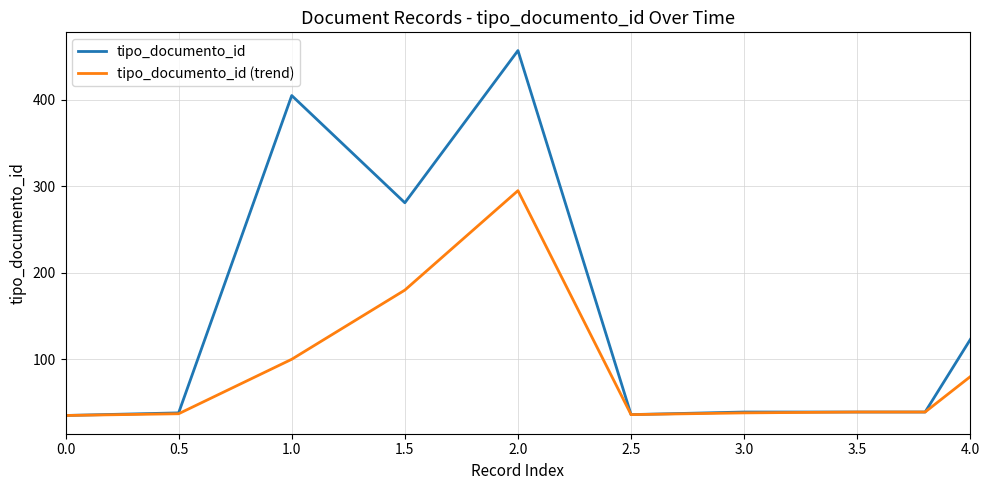

Which series has the largest range (max minus min)?

tipo_documento_id